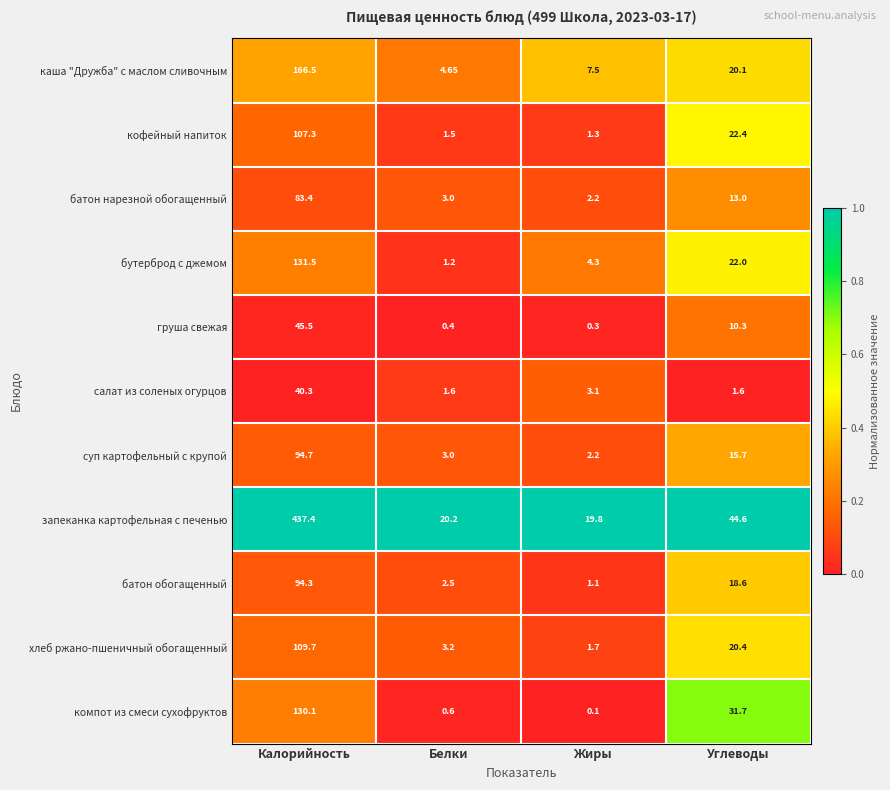

Which label corresponds to the largest value in the chart?

Калорийность